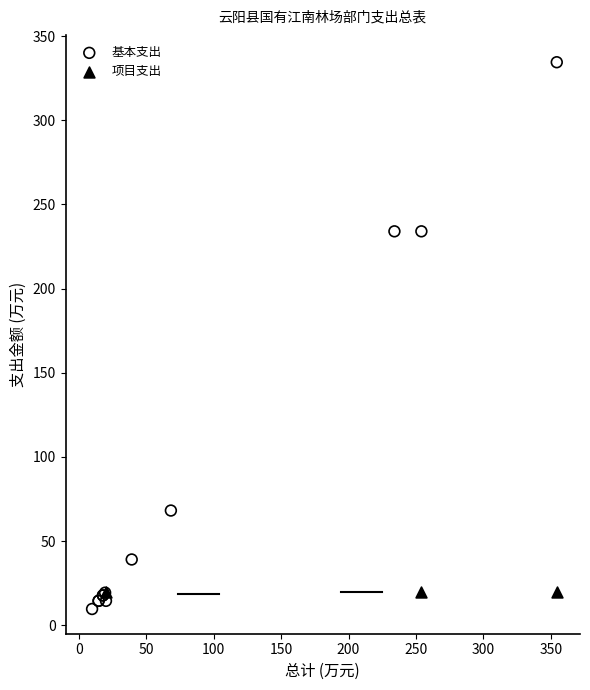

Which series contains the highest Y value?

基本支出